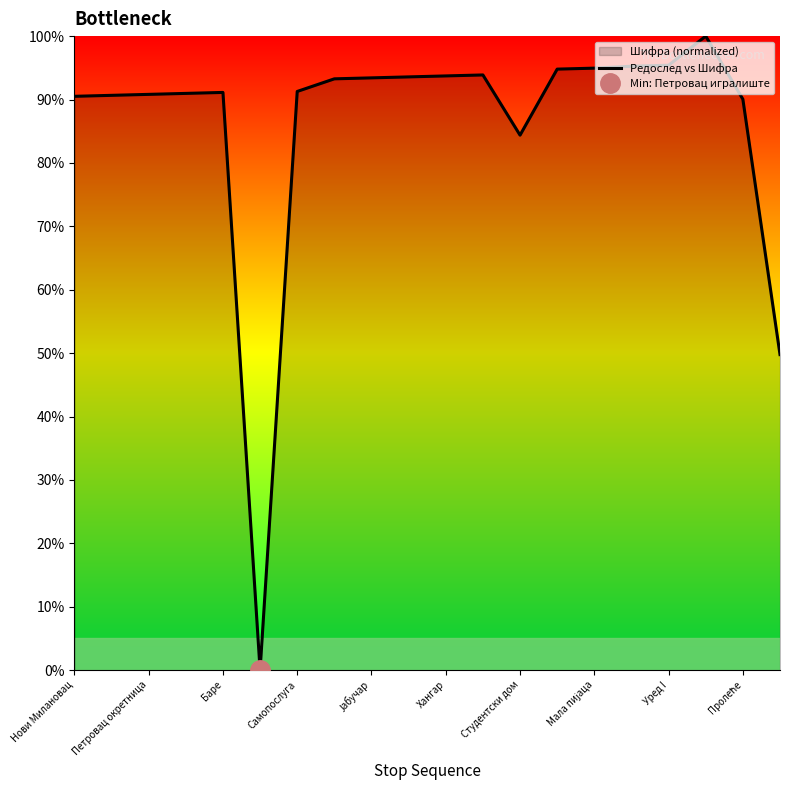

Reading left to right, extract all data points from this chart.

90.5	90.7	90.8	91.0	91.1	0.0	91.3	93.3	93.4	93.6	93.7	93.9	84.4	94.8	94.9	95.3	95.4	100.0	90.0	49.8